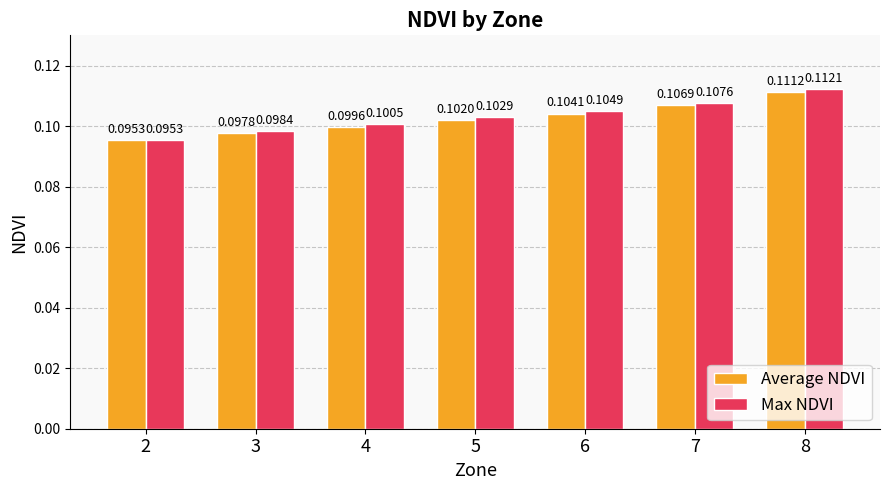

What are all the series names shown in the legend?

Average NDVI, Max NDVI